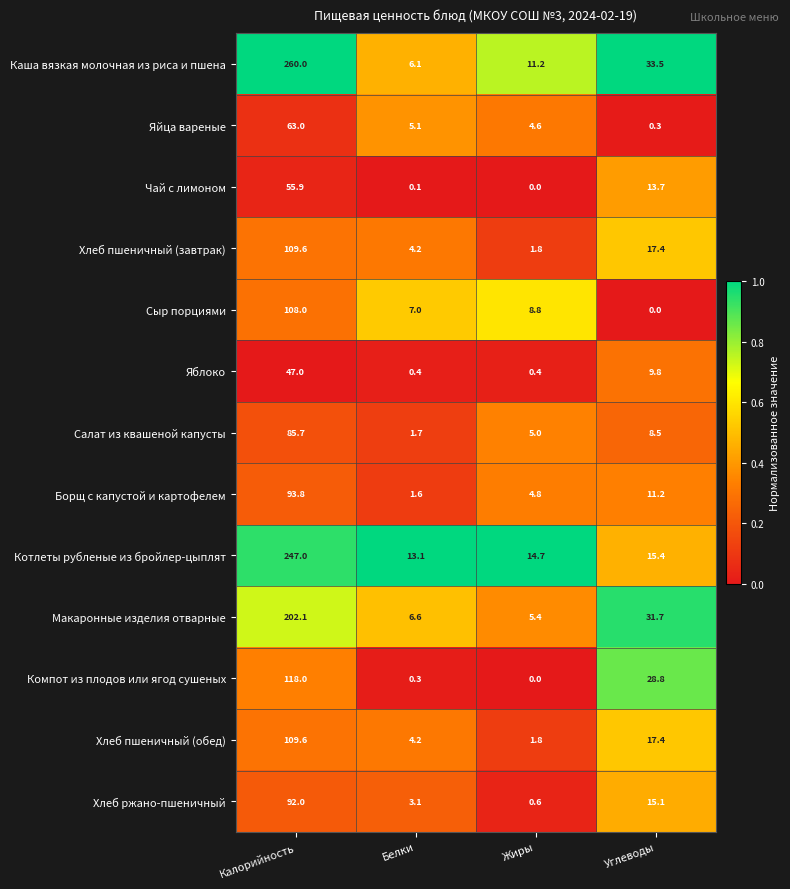

Where is Сыр порциями nearest to the value 54?

Жиры